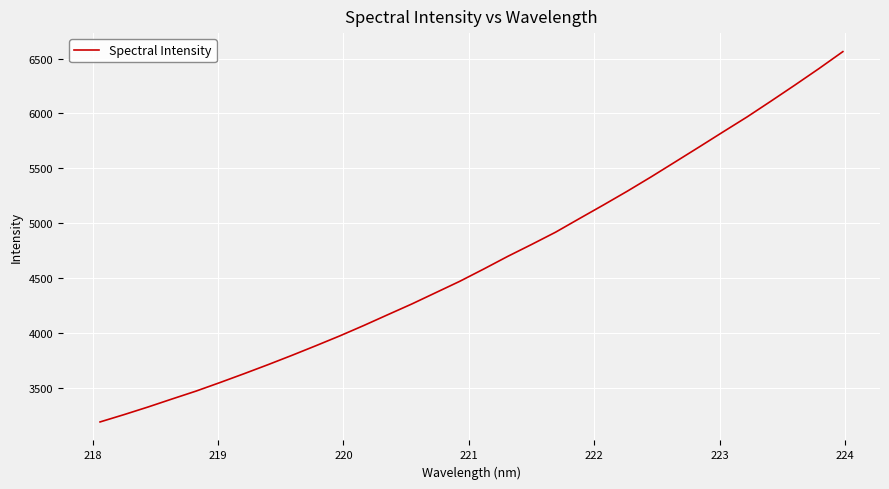

What is the difference between the second highest and second lowest values?

3151.8